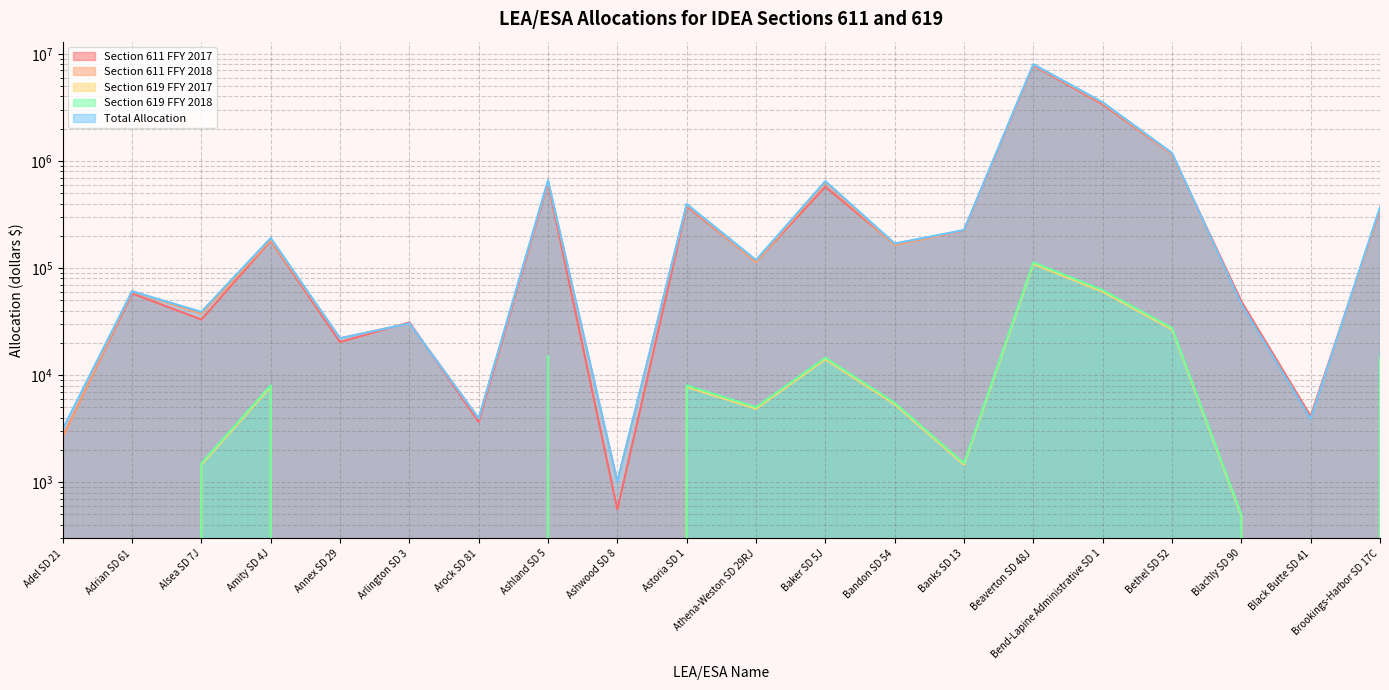

What is the spread (max minus min) of values at Amity SD 4J?

183190.3